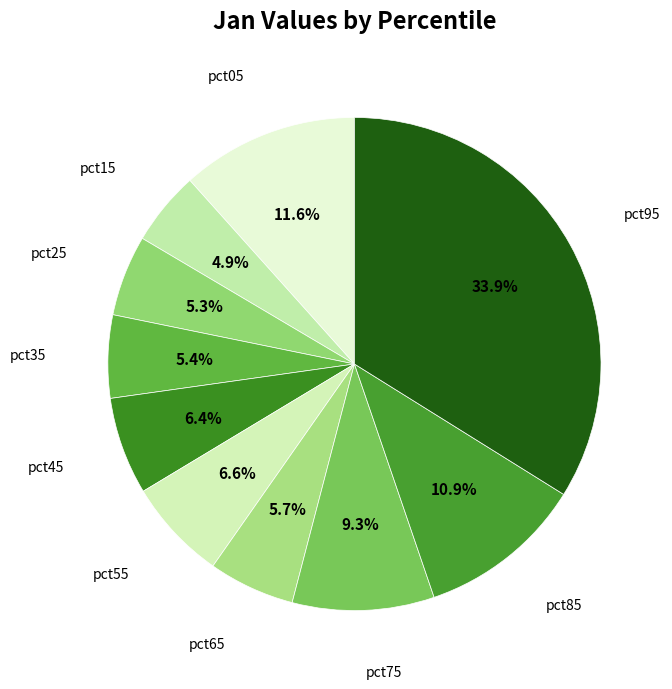

How many segments does this pie chart have?

10